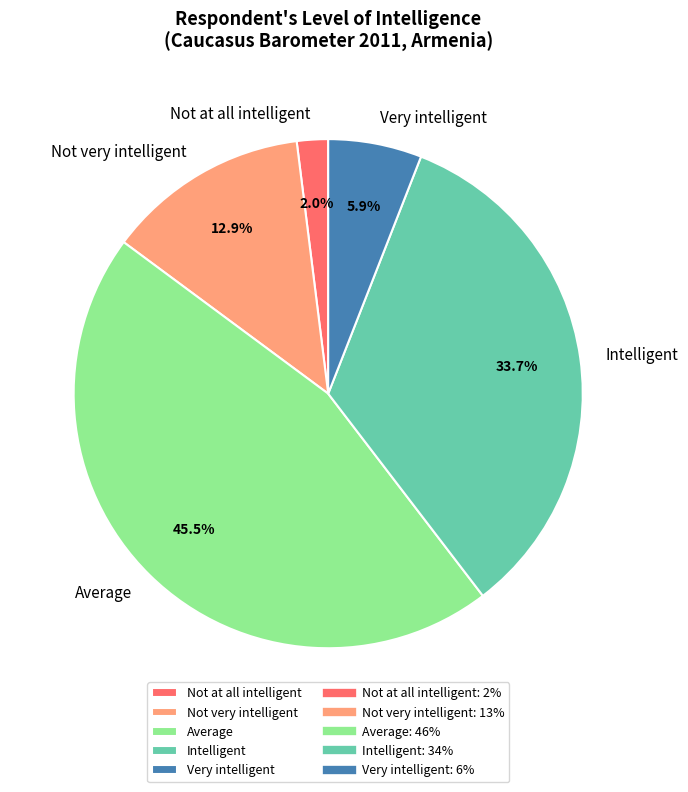

Which slice is the largest?

Average